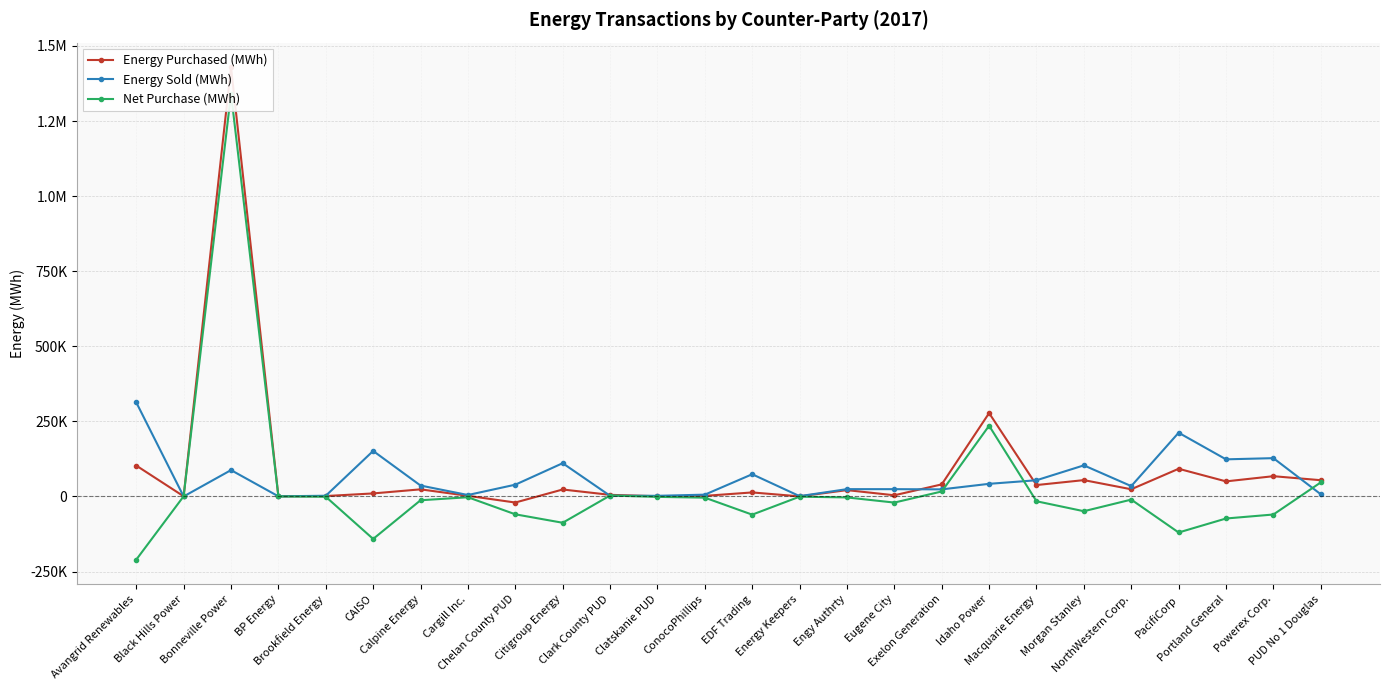

How many series are shown in this chart?

3